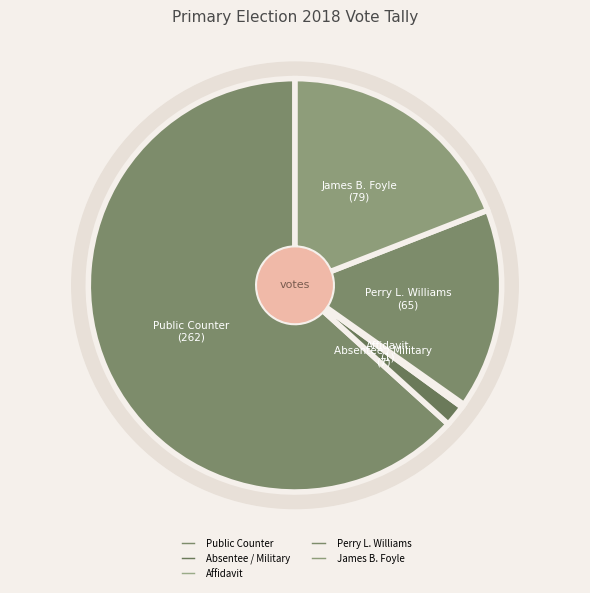

To the nearest percent, what portion does Perry L. Williams represent?

16%